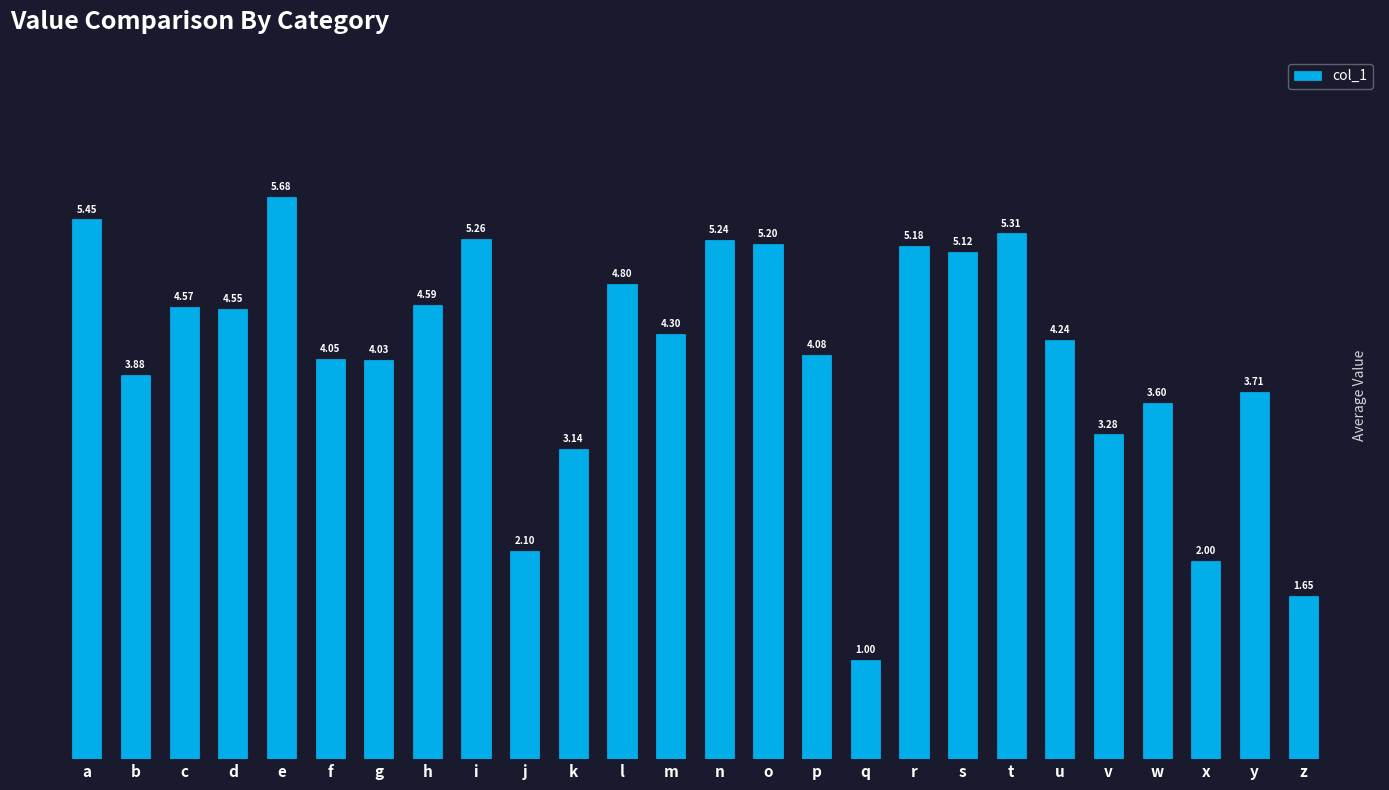

What is the sum of all values?

106.0